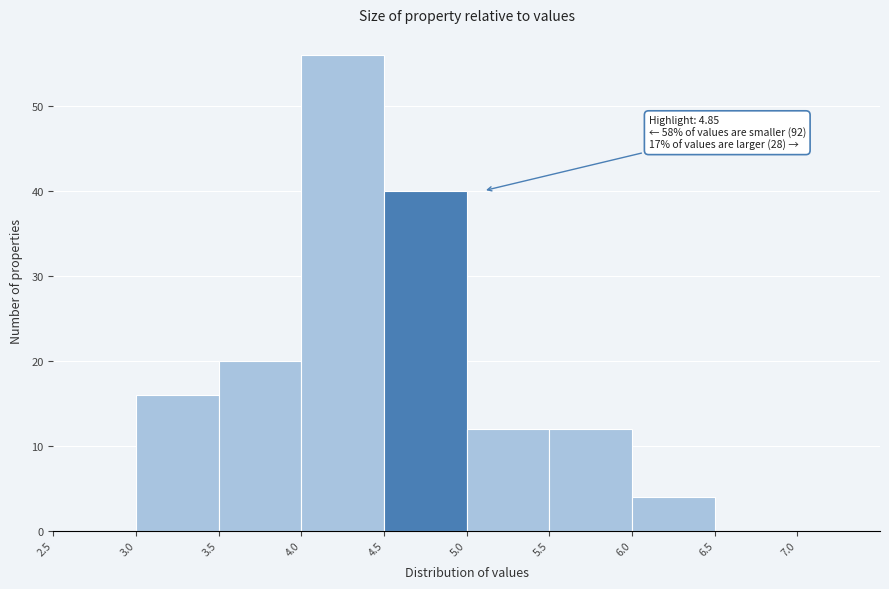

Over which range of the x-axis is the bar tallest?

4.0 to 4.5